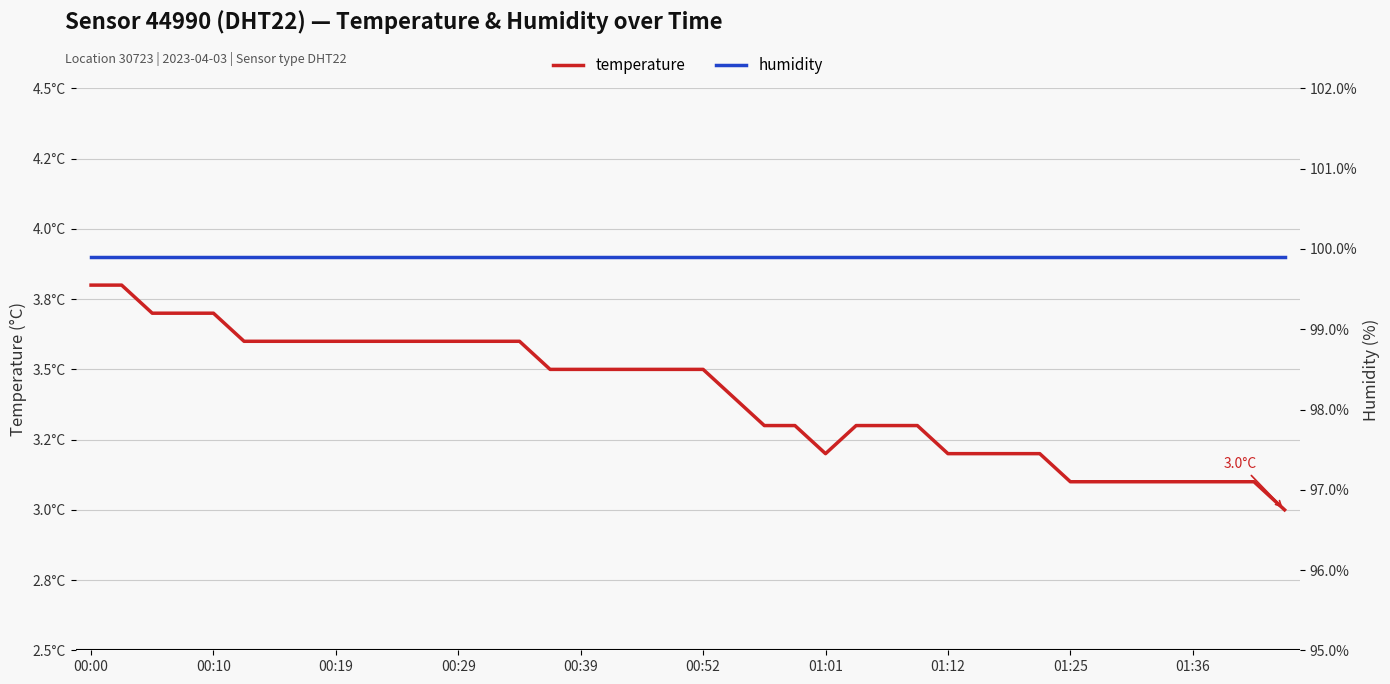

List the series in order of their overall mean, highest first.

humidity, temperature